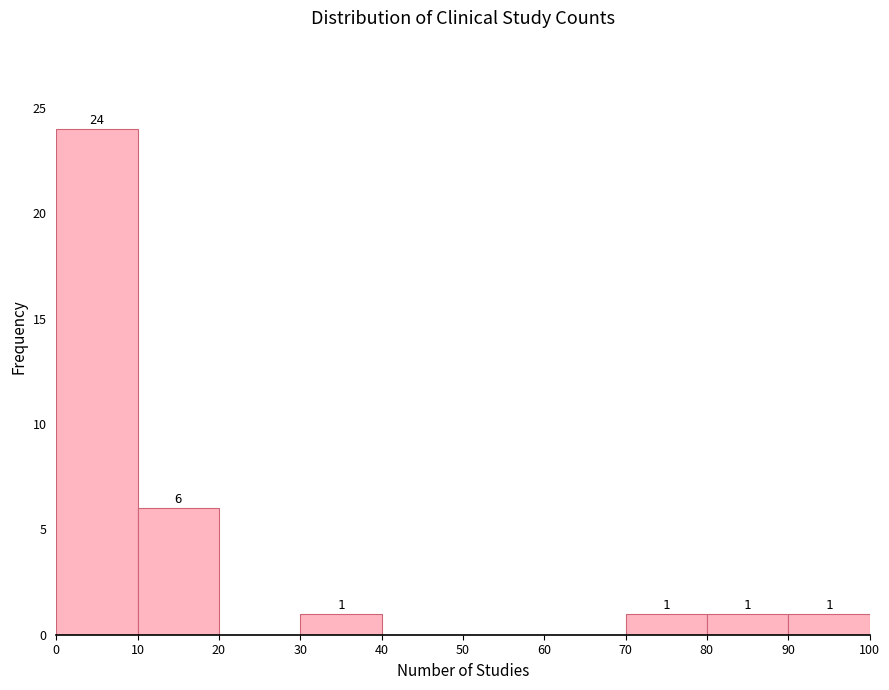

Over which range of the x-axis is the bar tallest?

0 to 10